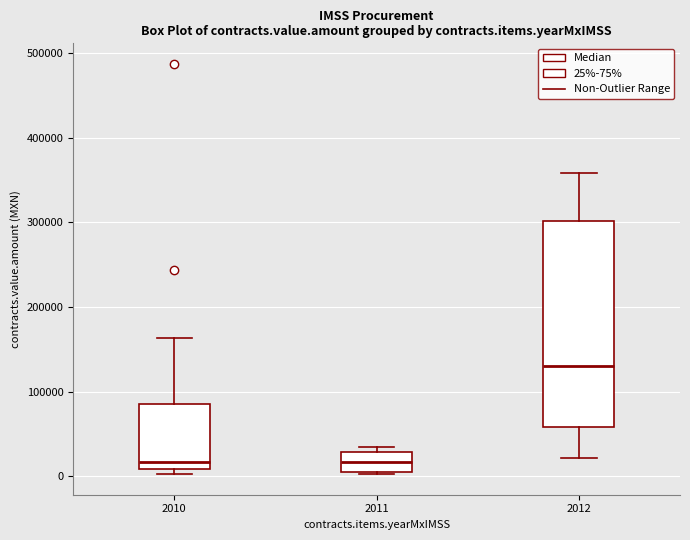

Reading left to right, read every box against the y-axis: the position of its median line, the range the box covers, and the ends of its whiskers. The values are not printed on the chart, so give them approximately, as read against the axis.

2010: median 20000, box 10000 to 90000, whiskers 0 to 160000
2011: median 20000, box 10000 to 30000, whiskers 0 to 30000 (just above the box's upper edge)
2012: median 130000, box 60000 to 300000, whiskers 20000 to 360000